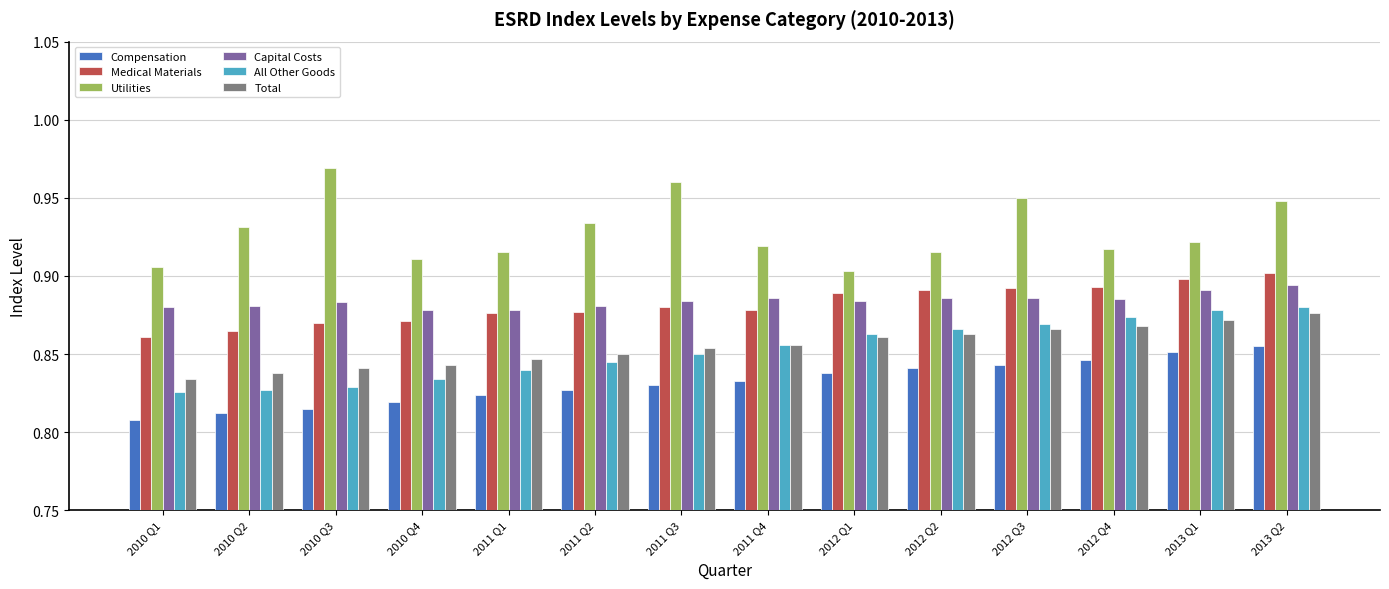

Count the All Other Goods values in the range 0 to 1.

14